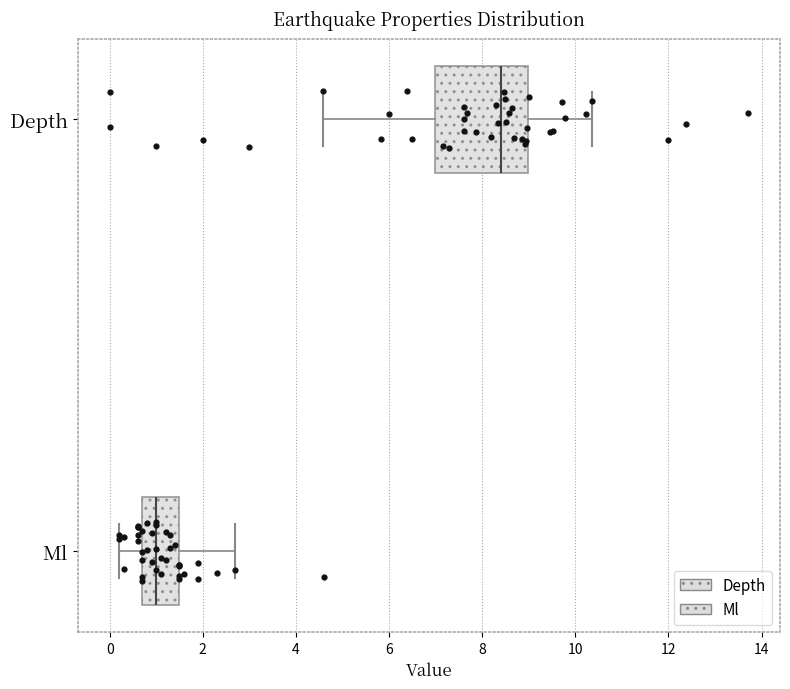

Reading bottom to top, read every box against the x-axis: the position of its median line, the range the box covers, and the ends of its whiskers. The values are not printed on the chart, so give them approximately, as read against the axis.

Ml: median 1.0, box 0.8 to 1.6, whiskers 0.2 to 2.8
Depth: median 8.4, box 7.0 to 9.0, whiskers 4.6 to 10.4